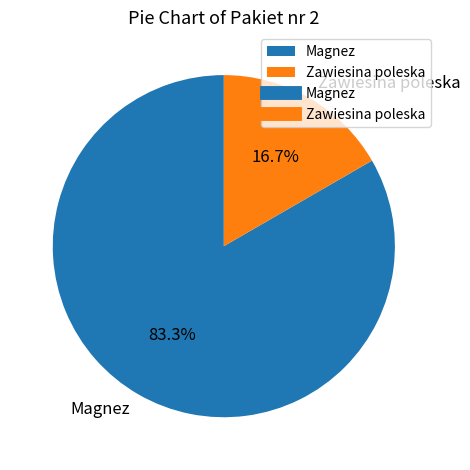

To the nearest percent, what is the combined percentage of Zawiesina poleska and Magnez?

100%